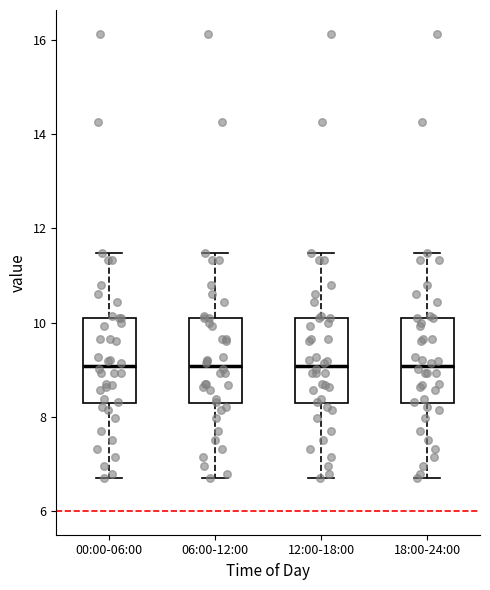

Reading left to right, read every box against the y-axis: the position of its median line, the range the box covers, and the ends of its whiskers. The values are not printed on the chart, so give them approximately, as read against the axis.

00:00-06:00: median 9.0, box 8.2 to 10.2, whiskers 6.8 to 11.4
06:00-12:00: median 9.0, box 8.2 to 10.2, whiskers 6.8 to 11.4
12:00-18:00: median 9.0, box 8.2 to 10.2, whiskers 6.8 to 11.4
18:00-24:00: median 9.0, box 8.2 to 10.2, whiskers 6.8 to 11.4